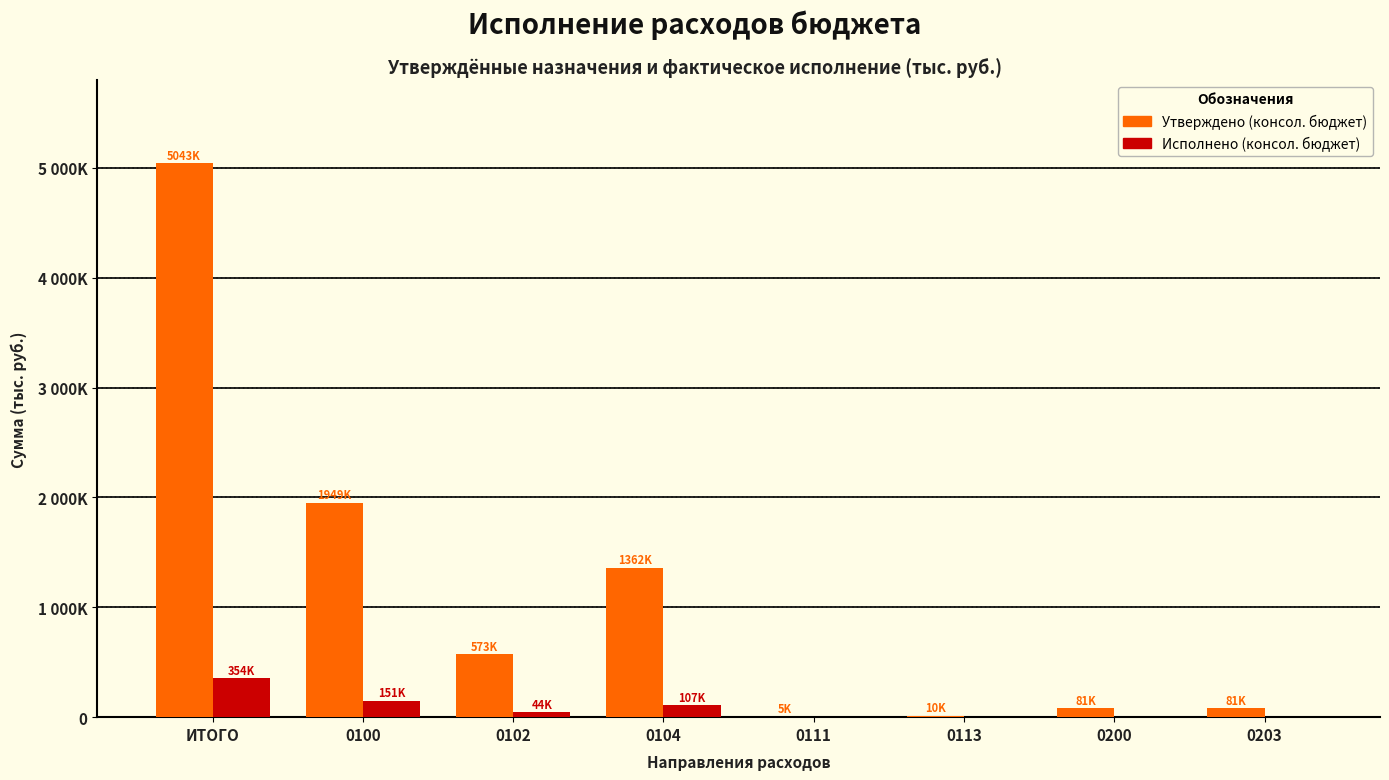

What is the average value of the Исполнено (консол. бюджет) series?

81952.5